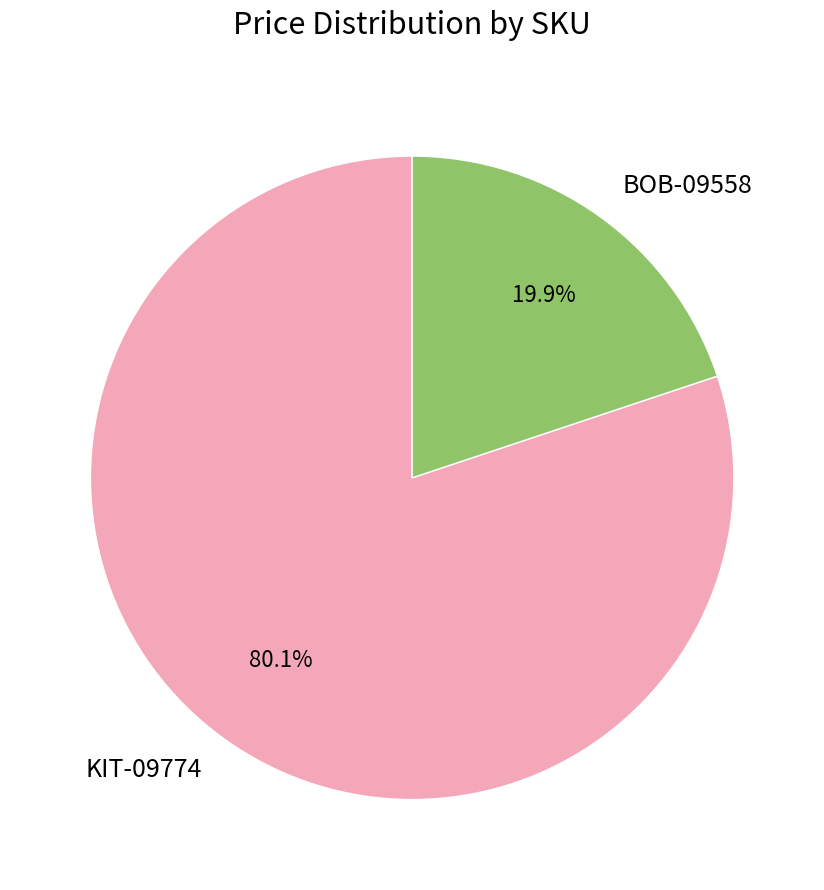

Do BOB-09558 and KIT-09774 together represent more than half of the pie?

Yes